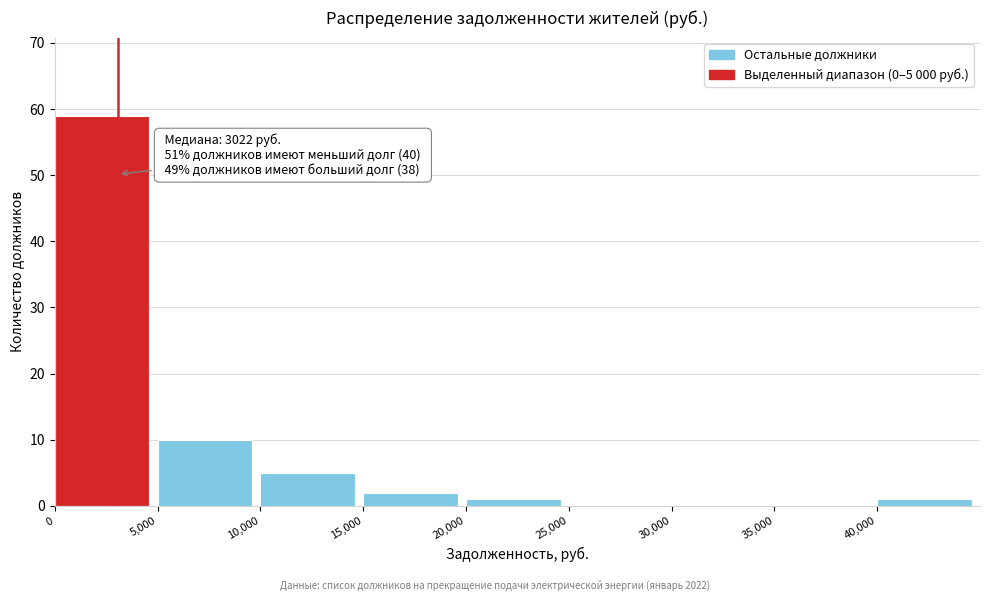

Over which range of the x-axis is the bar tallest?

0 to 5000